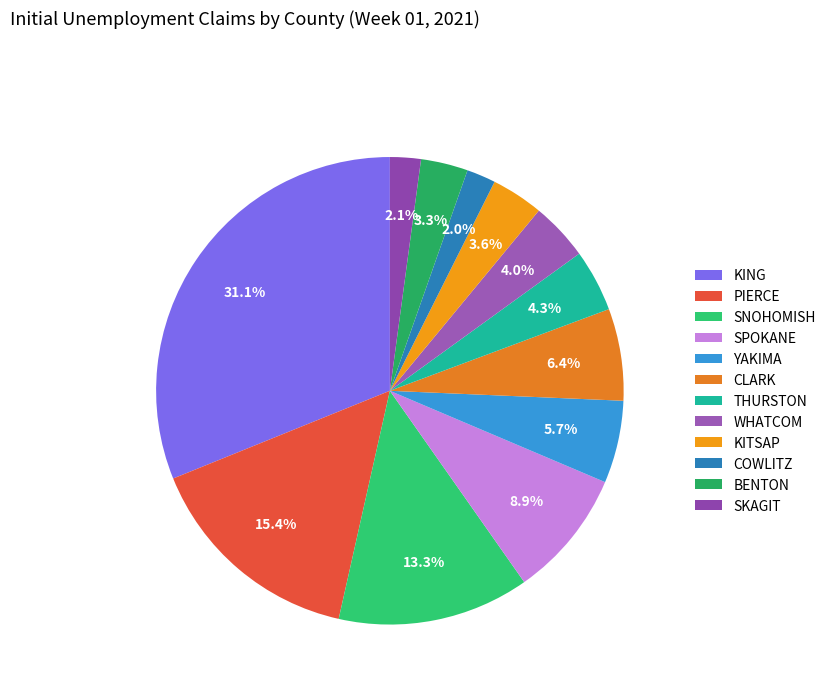

To the nearest percent, what is the average slice percentage?

8%